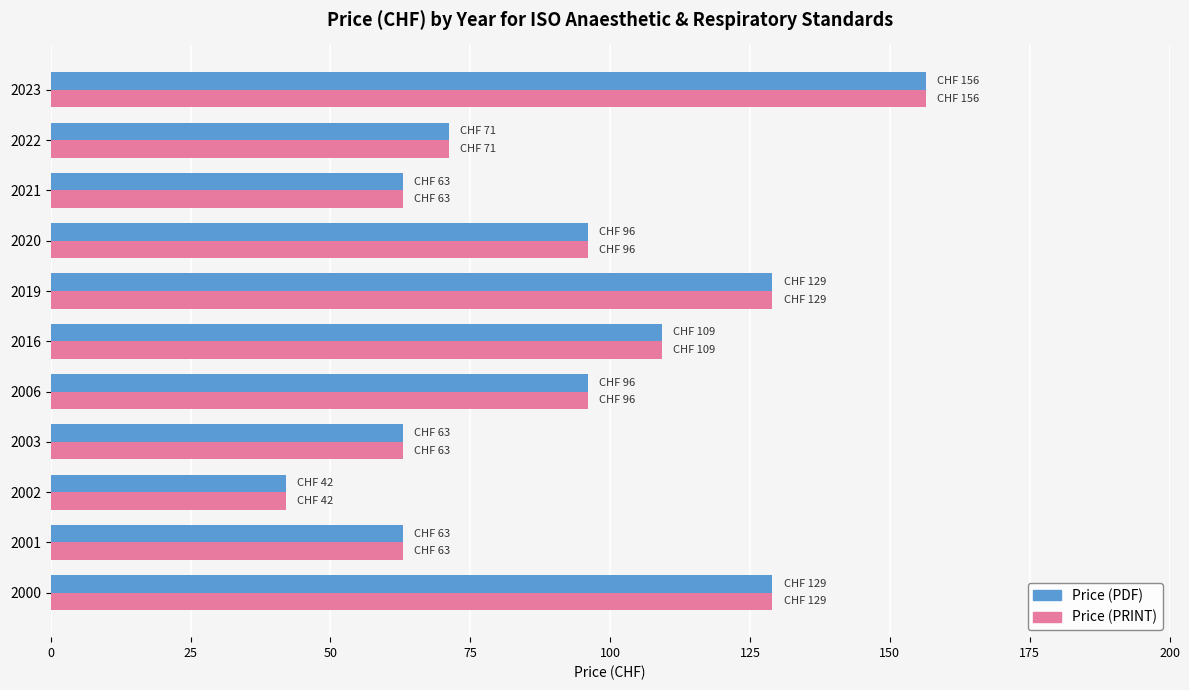

At which category is the sum across all series the highest?

2023